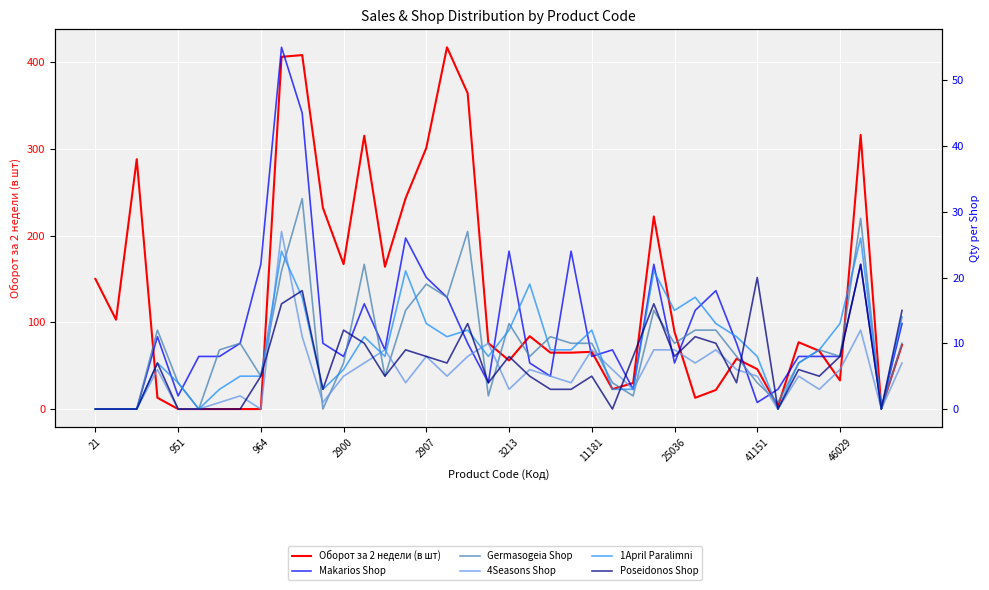

Which series has the largest total across all categories?

Оборот за 2 недели (в шт)